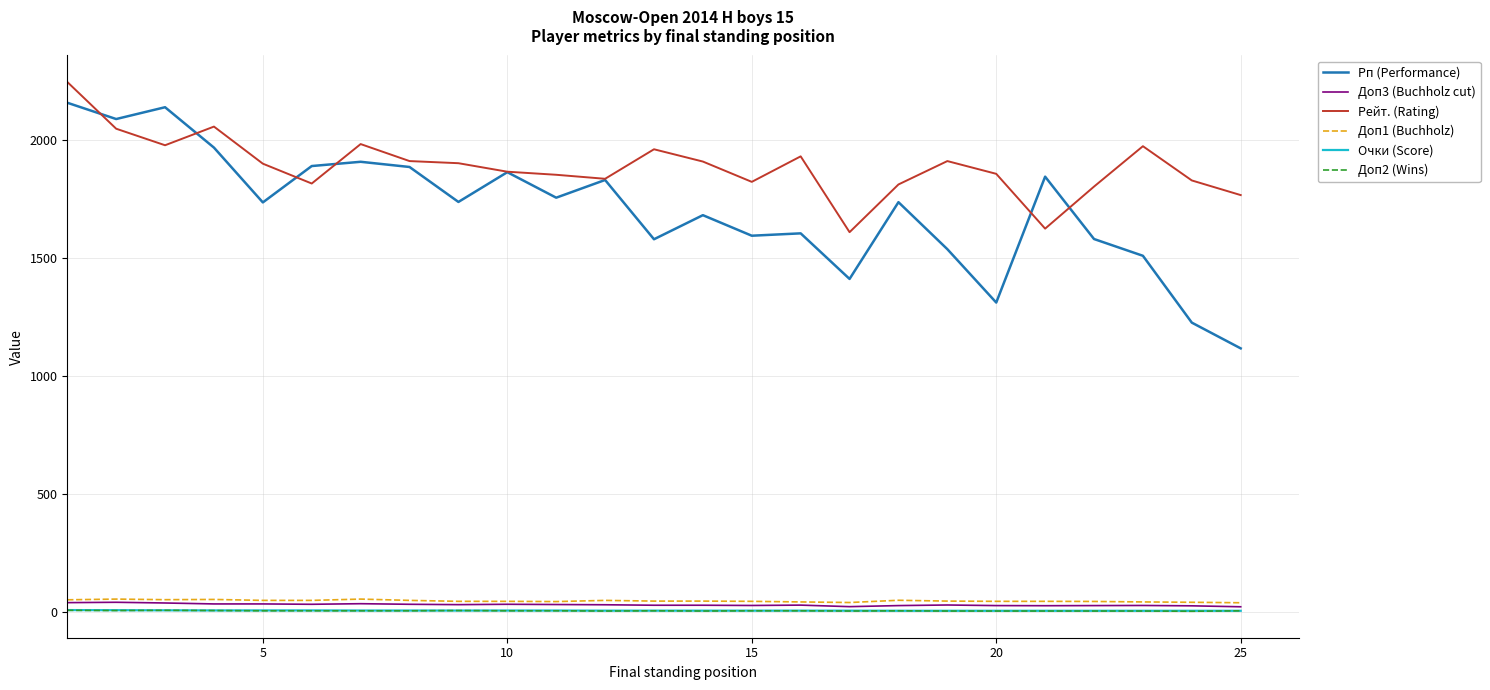

Which series has the largest total across all categories?

Рейт. (Rating)